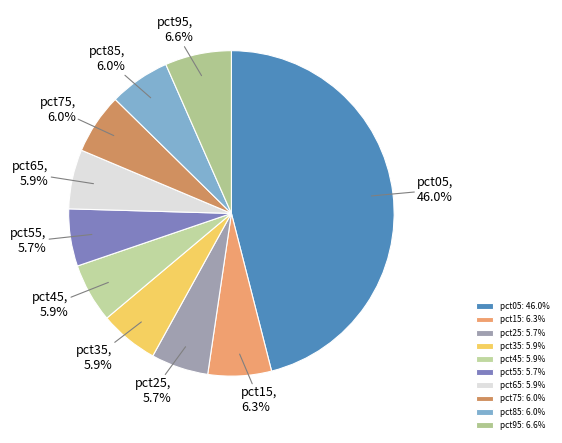

What portion of the pie excludes pct55?

94.3%